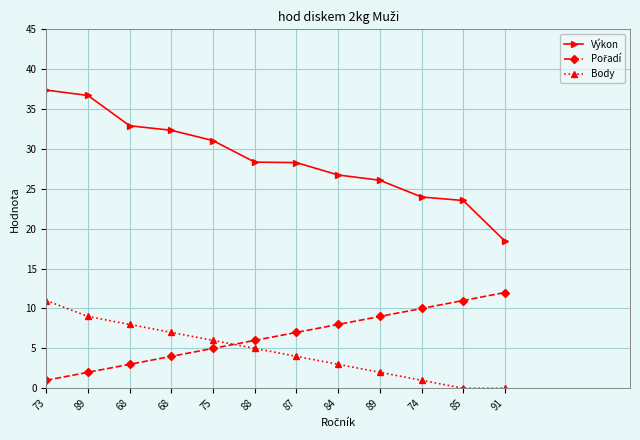

How many lines are shown in the chart?

3